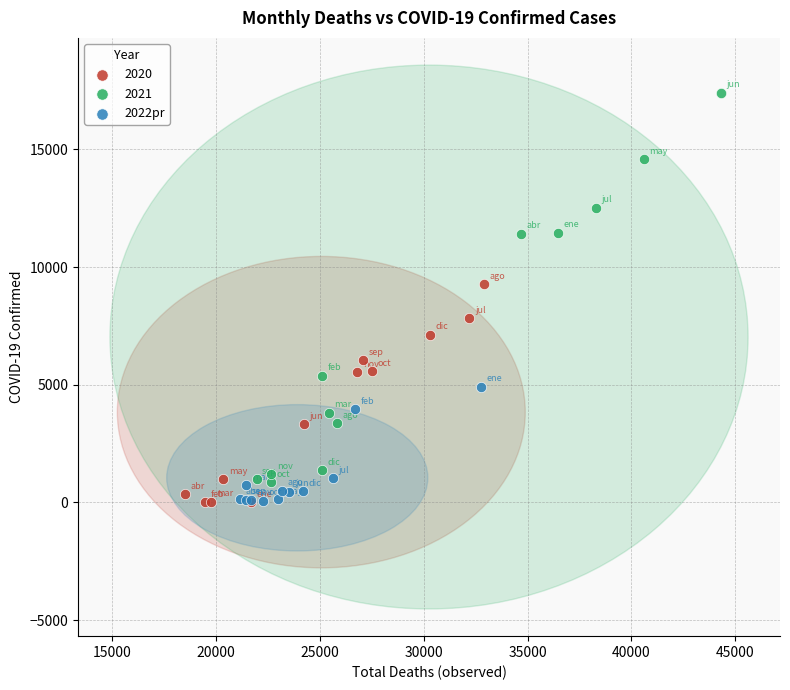

Which series reaches the maximum Y coordinate?

2021